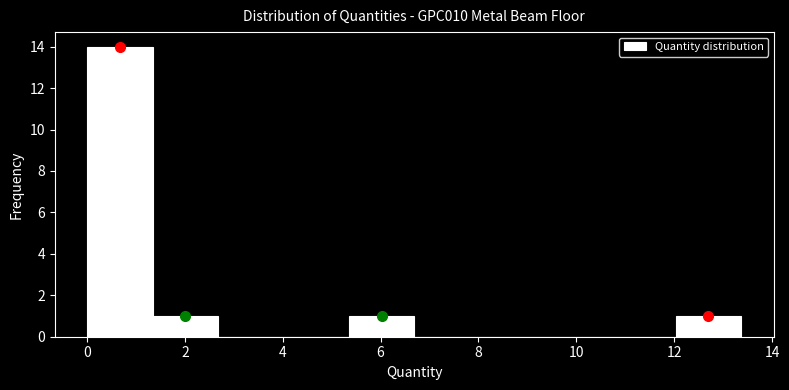

What is the height of the bar covering 5.4 to 6.6 on the x-axis? Neither the bar edges nor the heights are printed on the chart, so give them approximately, as read against the axes.

1